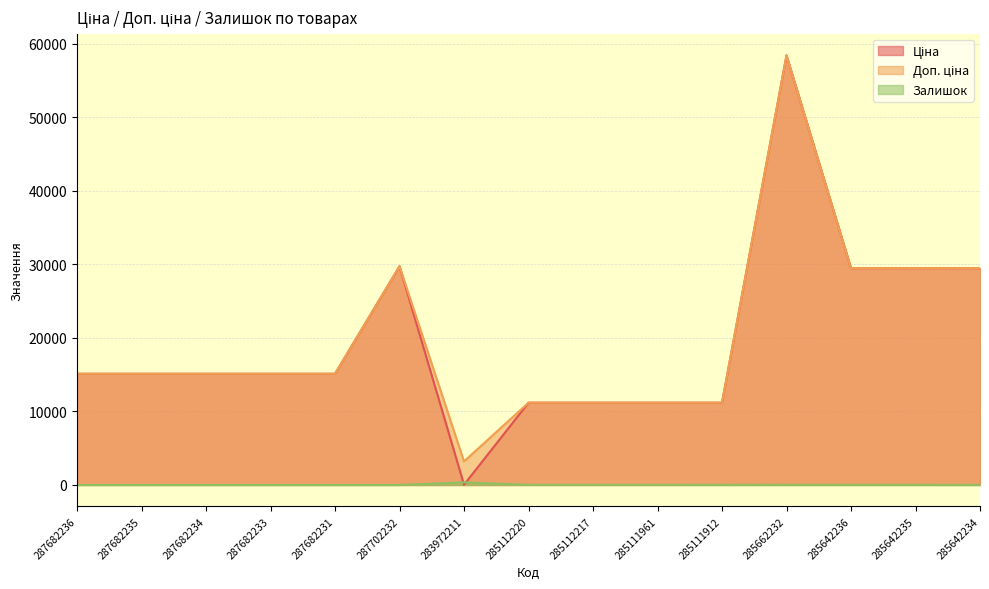

True or false: Ціна and Доп. ціна intersect in this chart.

False